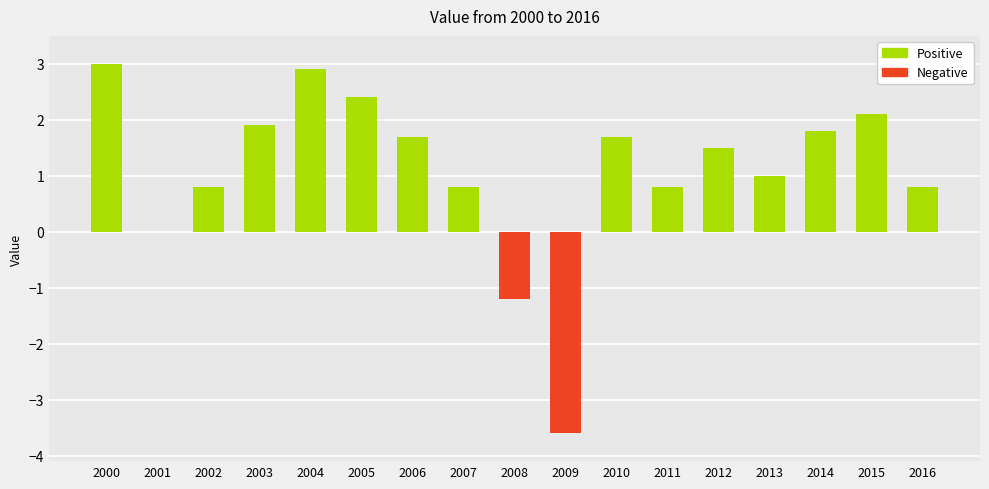

The value at 2007 is 0.4. True or false?

False